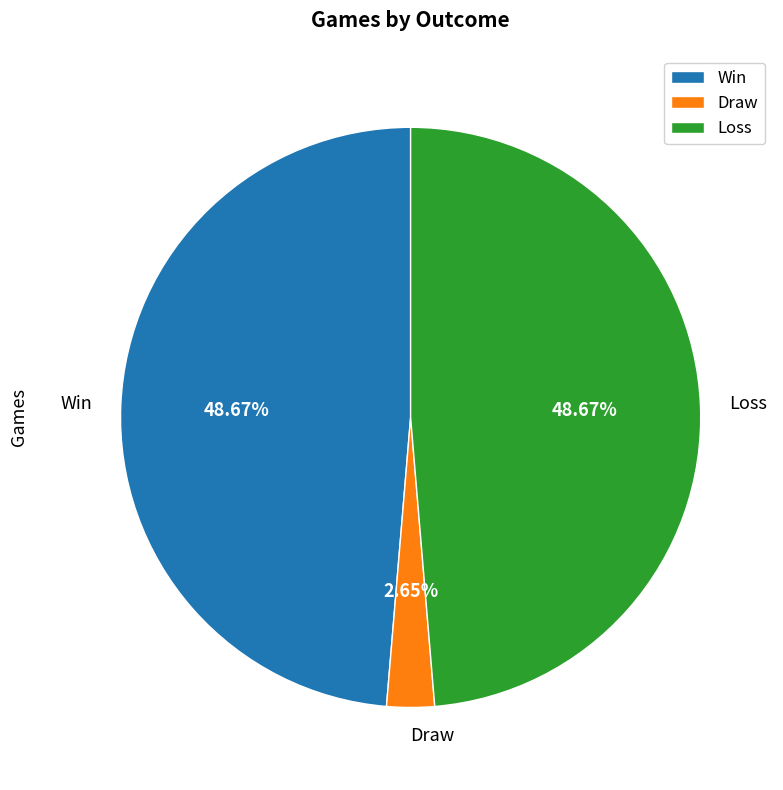

Does Win represent more than half of the total?

No